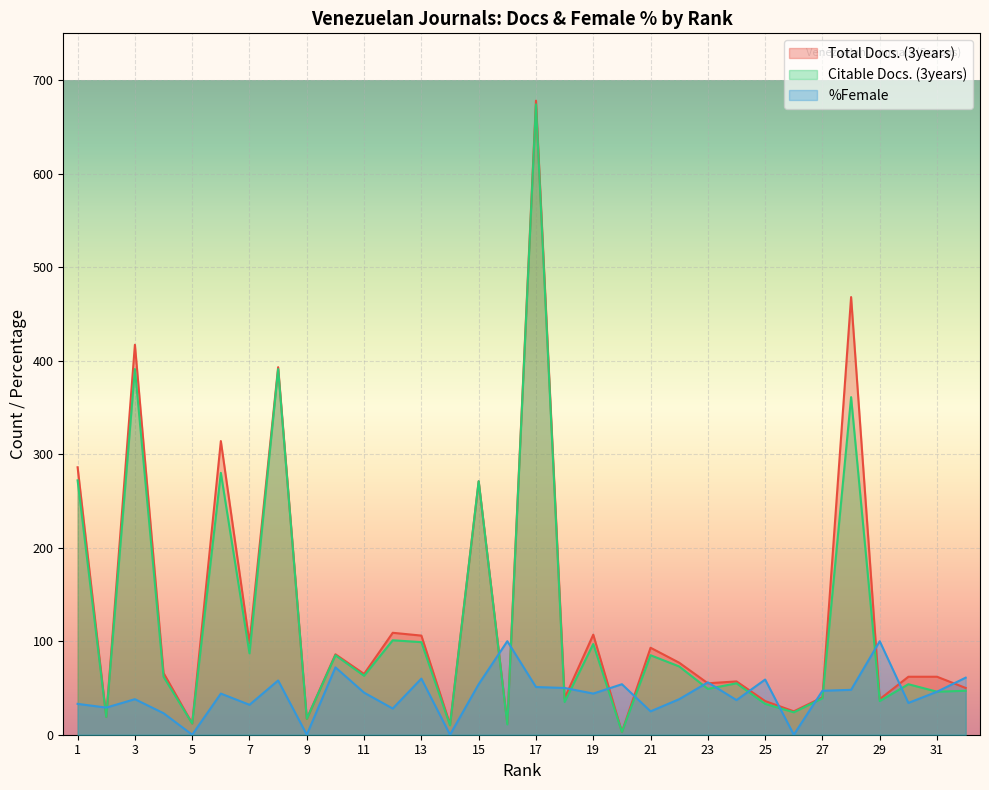

At which category does %Female reach its first local peak?

3